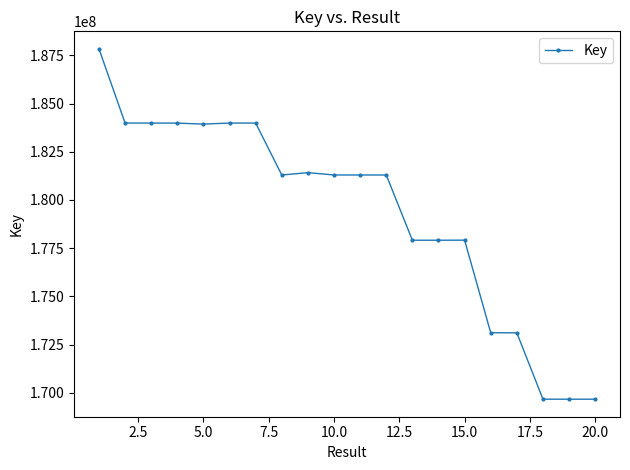

What is the maximum value shown in the chart?

187836323